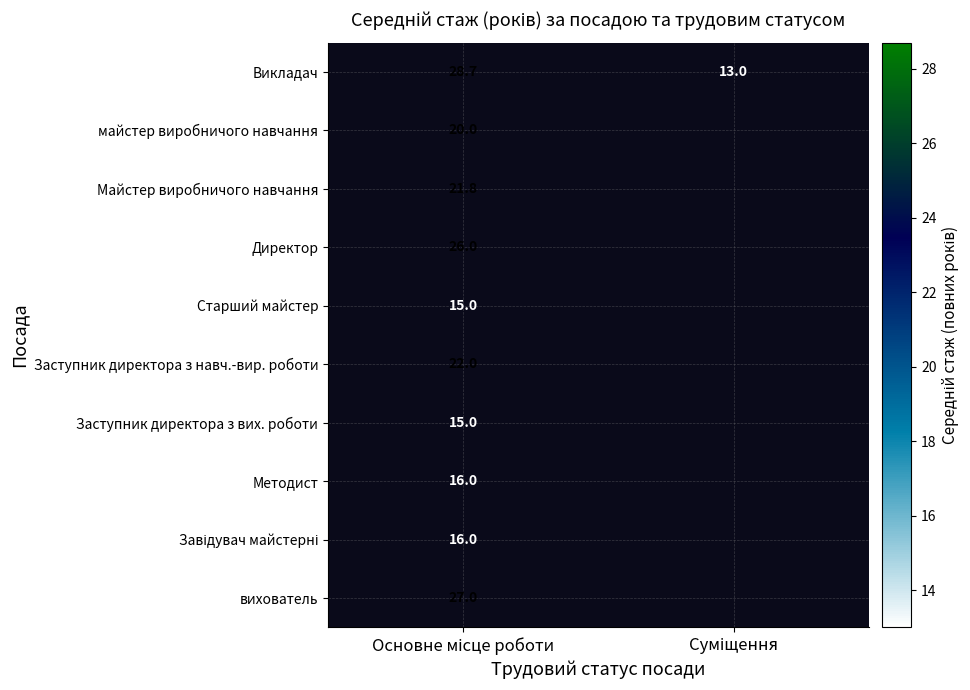

Between Основне місце роботи and Суміщення, which is larger?

Основне місце роботи